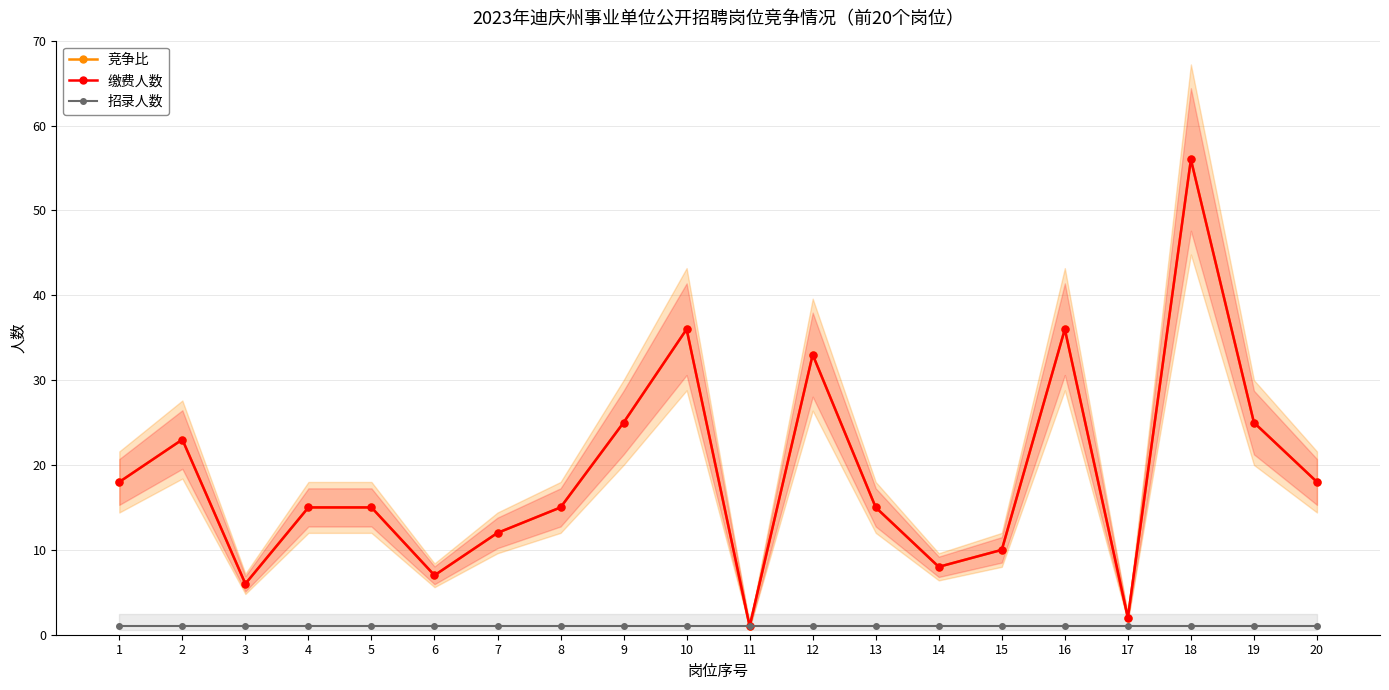

Reading right to left, extract all data points from this chart.

竞争比: 18	25	56	2	36	10	8	15	33	1	36	25	15	12	7	15	15	6	23	18
缴费人数: 18	25	56	2	36	10	8	15	33	1	36	25	15	12	7	15	15	6	23	18
招录人数: 1	1	1	1	1	1	1	1	1	1	1	1	1	1	1	1	1	1	1	1